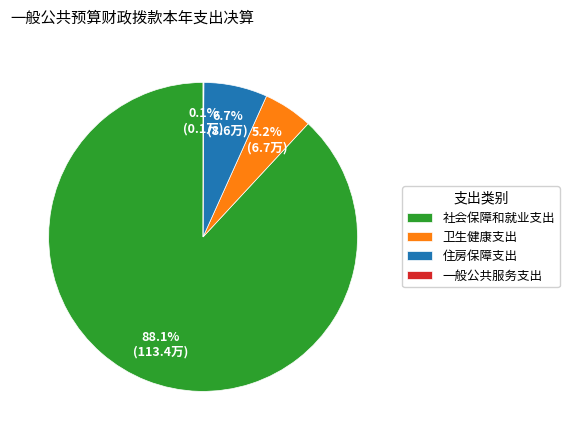

Does 住房保障支出 represent more than half of the total?

No